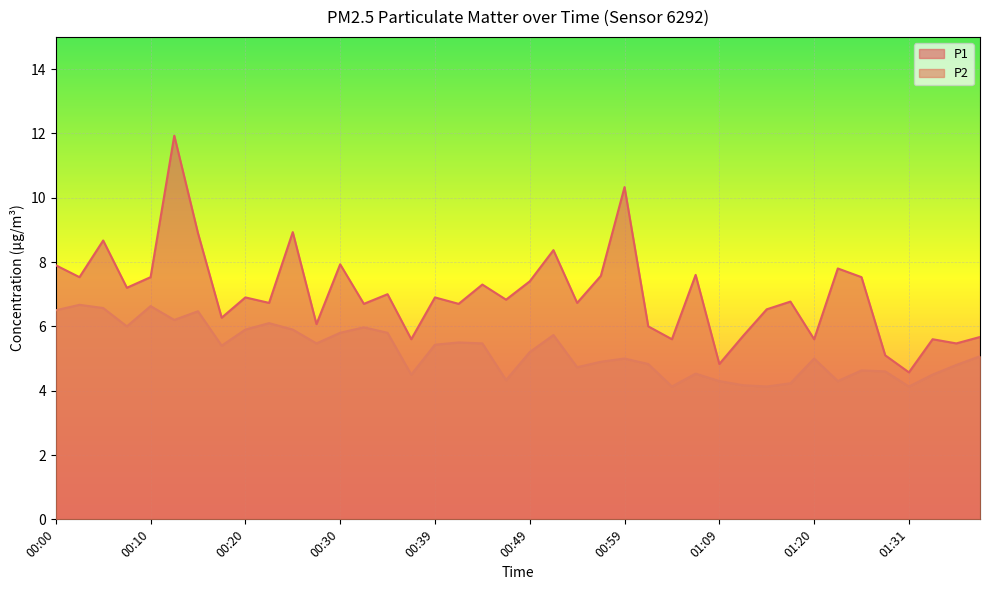

Reading right to left, list all the values displayed in this chart.

P1: 5.7	5.5	5.6	4.6	5.1	7.5	7.8	5.6	6.8	6.5	5.7	4.8	7.6	5.6	6.0	10.3	7.6	6.7	8.4	7.4	6.8	7.3	6.7	6.9	5.6	7.0	6.7	7.9	6.1	8.9	6.7	6.9	6.3	8.9	11.9	7.5	7.2	8.7	7.5	7.9
P2: 5.1	4.8	4.5	4.1	4.6	4.6	4.3	5.0	4.2	4.1	4.2	4.3	4.5	4.1	4.8	5.0	4.9	4.7	5.7	5.2	4.3	5.5	5.5	5.4	4.5	5.8	6.0	5.8	5.5	5.9	6.1	5.9	5.4	6.5	6.2	6.6	6.0	6.6	6.7	6.5